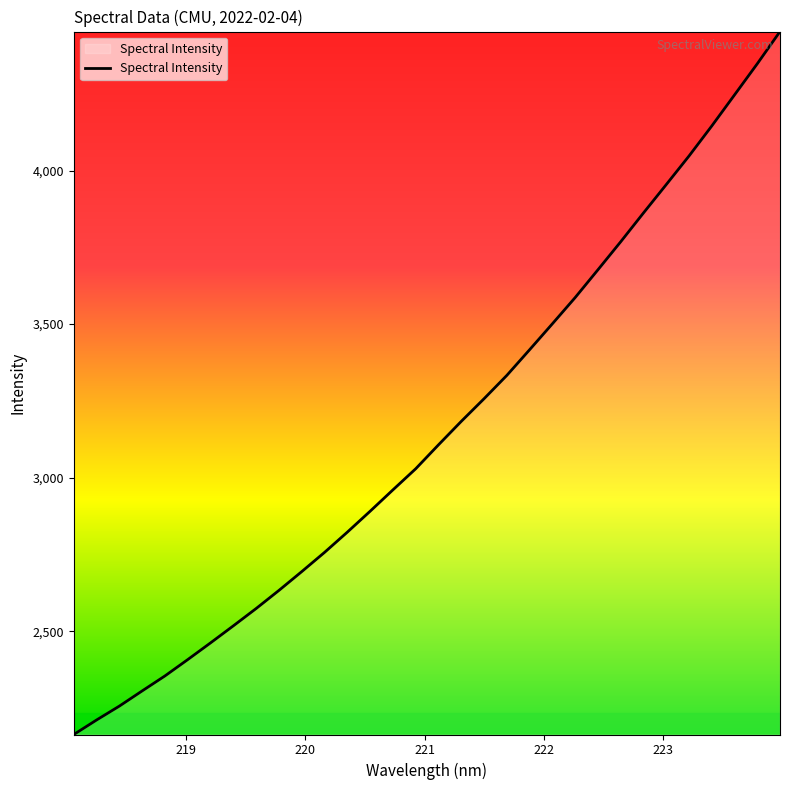

What is the maximum value shown in the chart?

4452.8